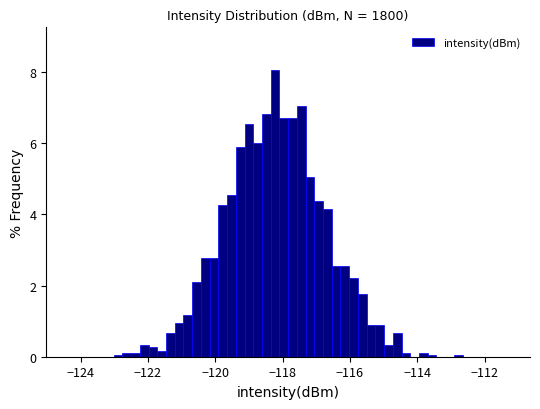

Read against the x-axis, roughly where is the centre of the tallest bar?

-118.2